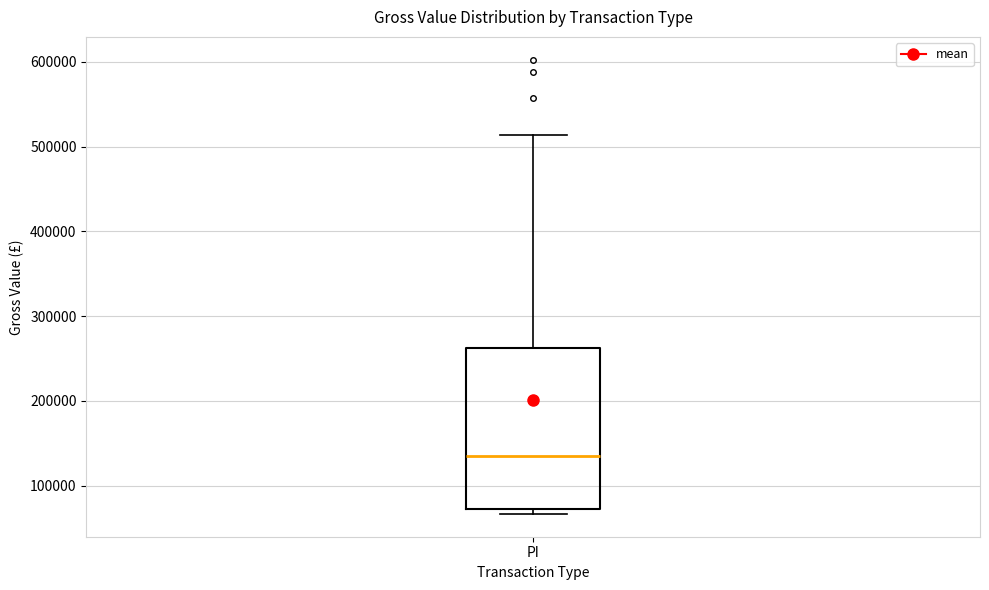

Read this box plot against the y-axis: the position of the median line, the range covered by the box, and the ends of both whiskers. The values are not printed on the chart, so give them approximately, as read against the axis.

median 140000, box 70000 to 260000, whiskers 70000 (just below the box's lower edge) to 510000